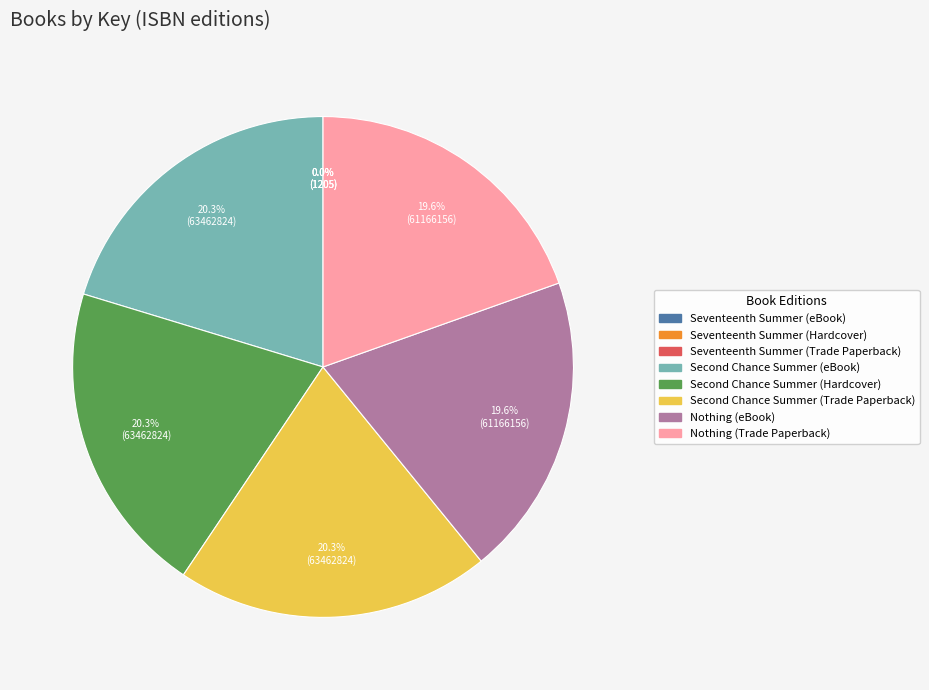

Is there any slice that represents more than half of the pie?

No